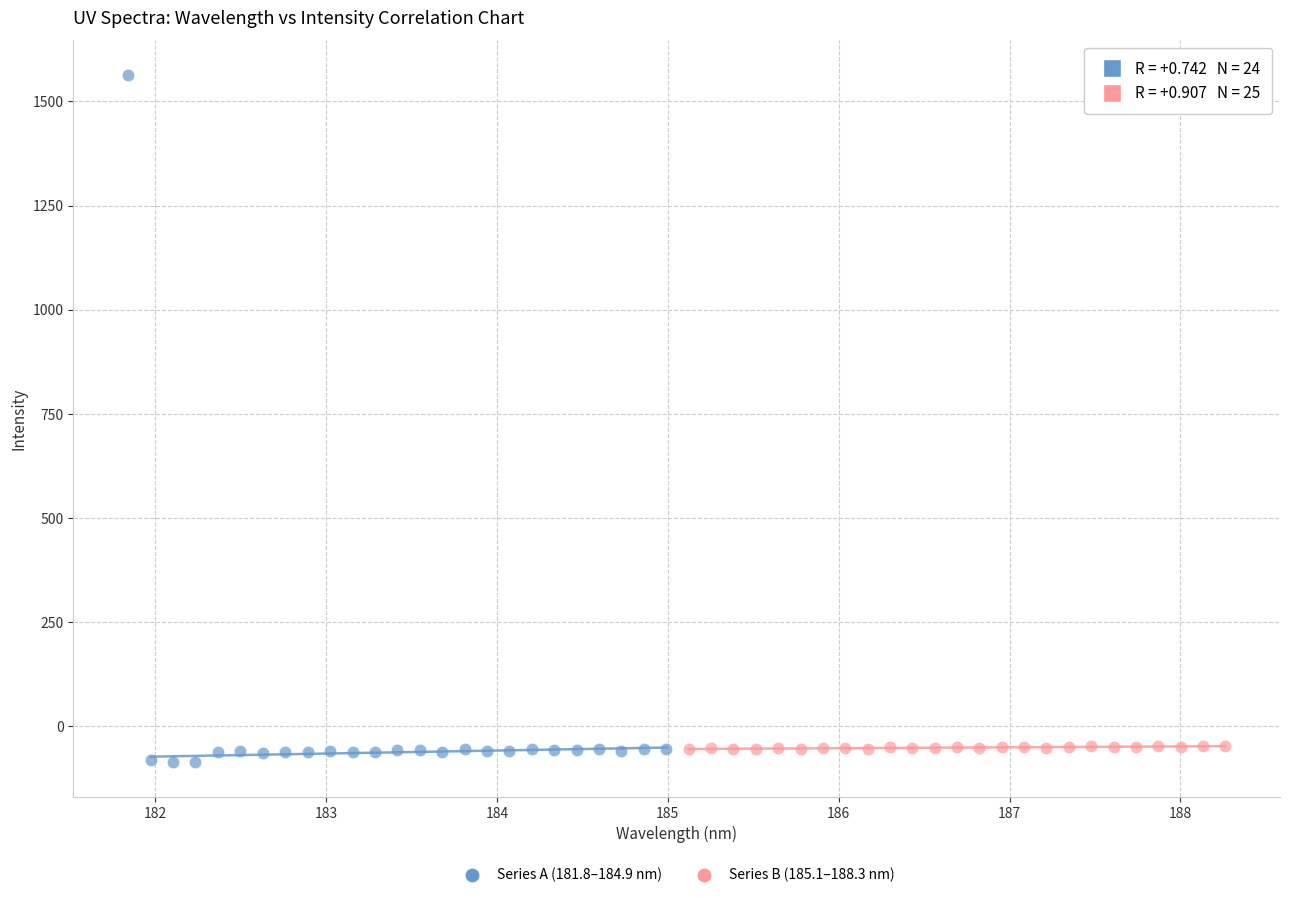

Which series reaches the maximum Y coordinate?

Series A (181.8–184.9 nm)